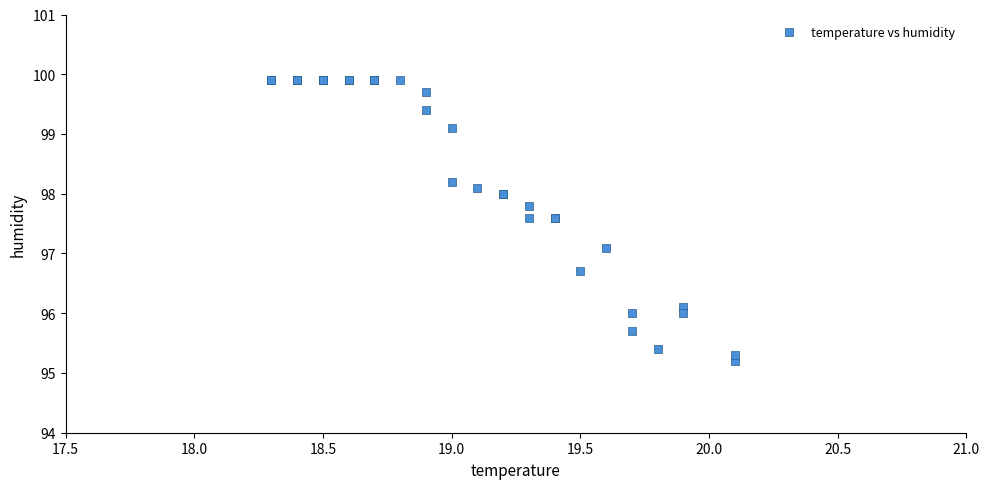

What Y value in the scatter plot is closest to 97?

97.1